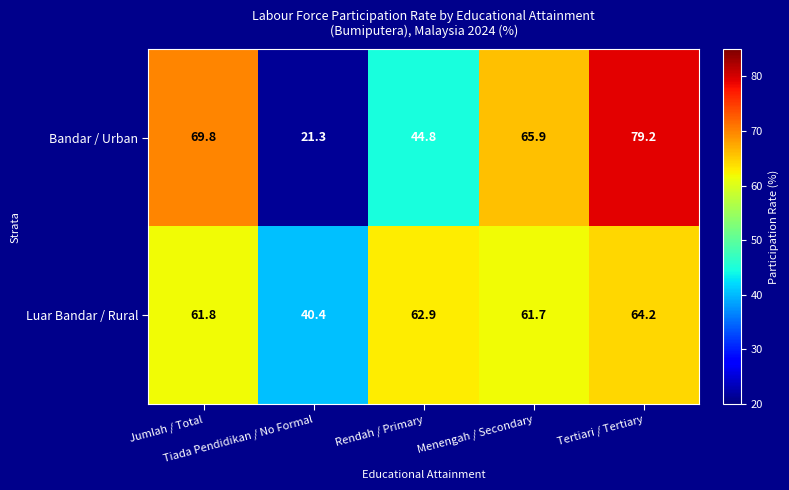

What is the highest value of the Luar Bandar / Rural series?

64.2